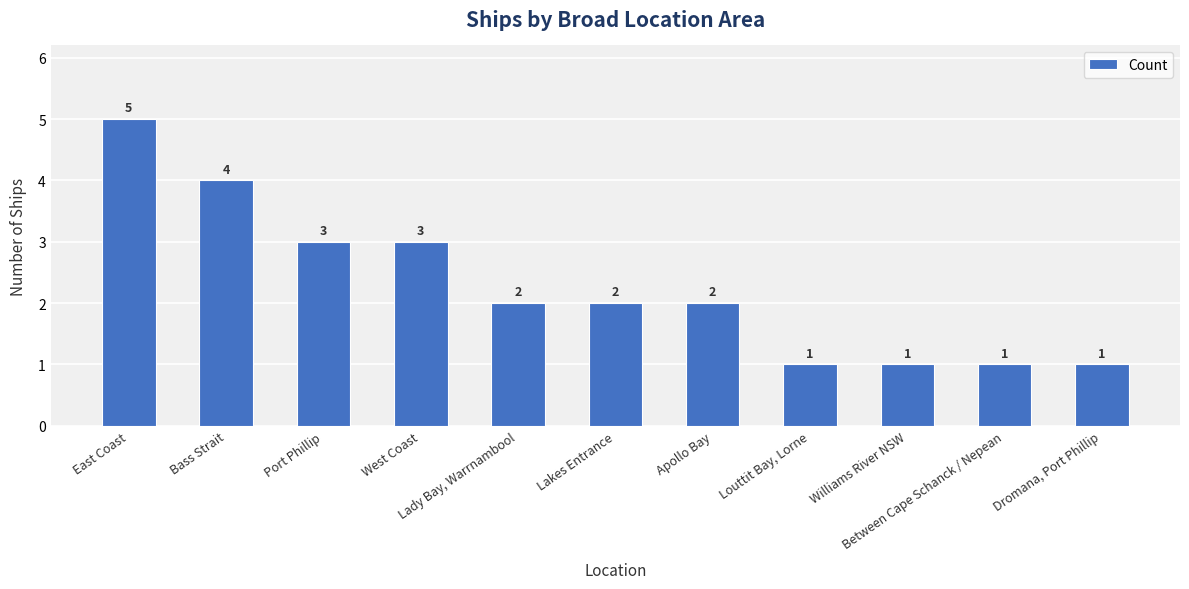

What is the maximum value shown in the chart?

5